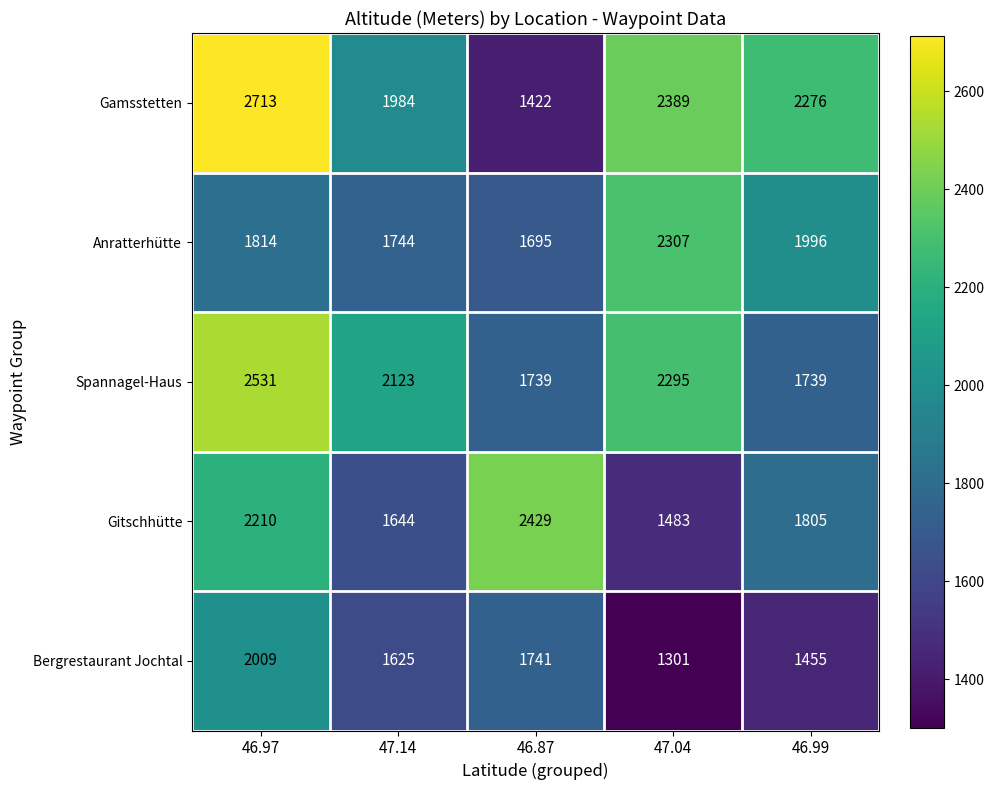

What is the difference between the Bergrestaurant Jochtal values at 47.14 and 46.99?

170